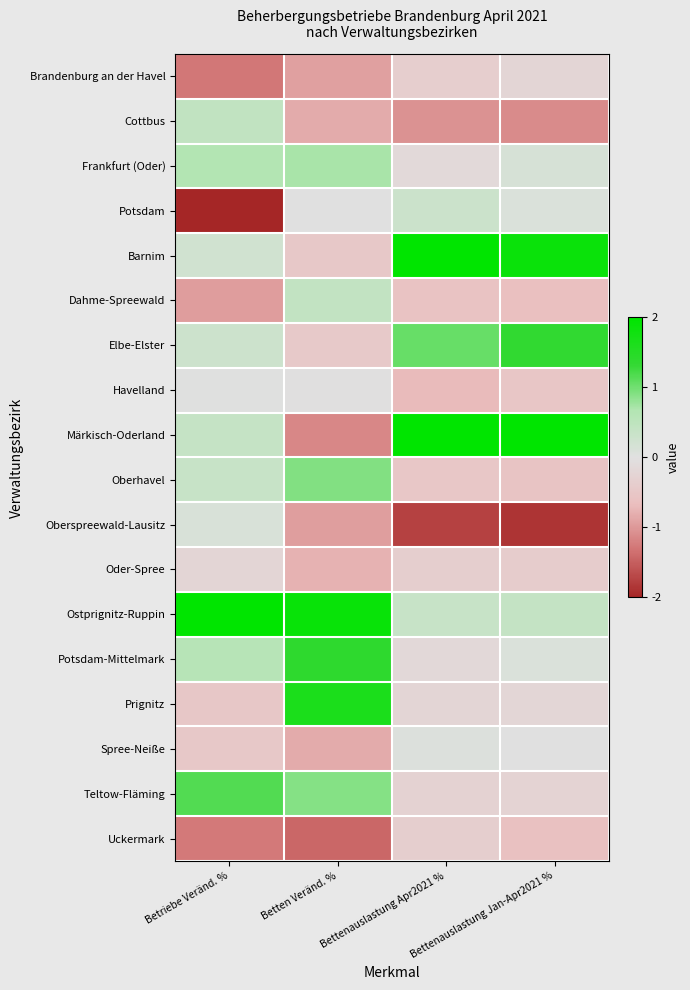

Between Betriebe Veränd. % and Betten Veränd. %, which is larger?

Betten Veränd. %